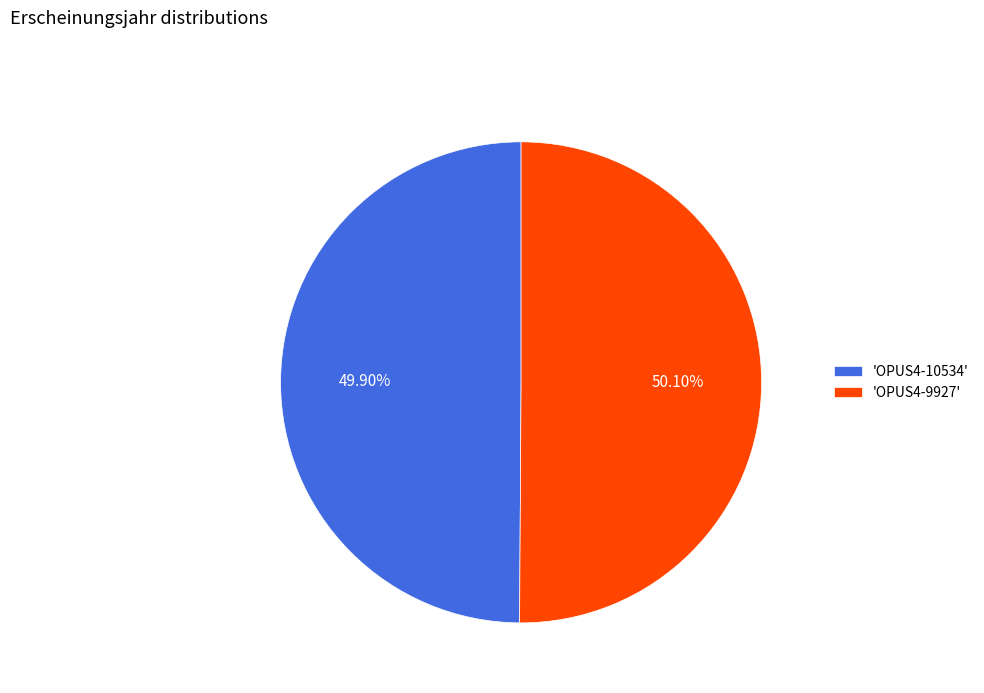

Do 'OPUS4-9927' and 'OPUS4-10534' together represent more than half of the pie?

Yes